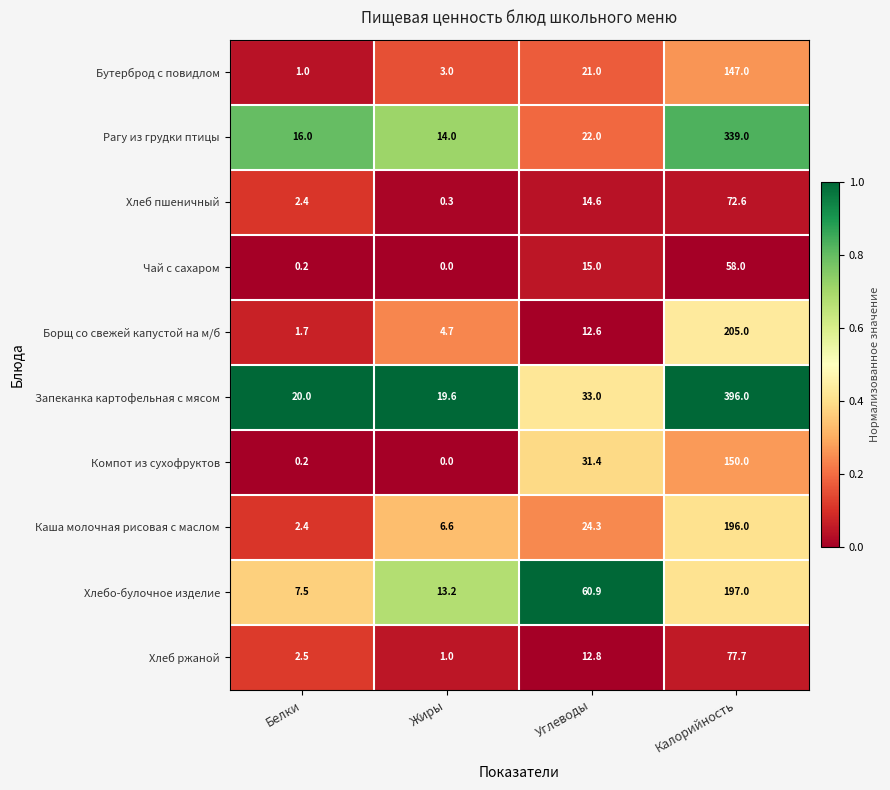

What is the minimum value for Борщ со свежей капустой на м/б?

1.7